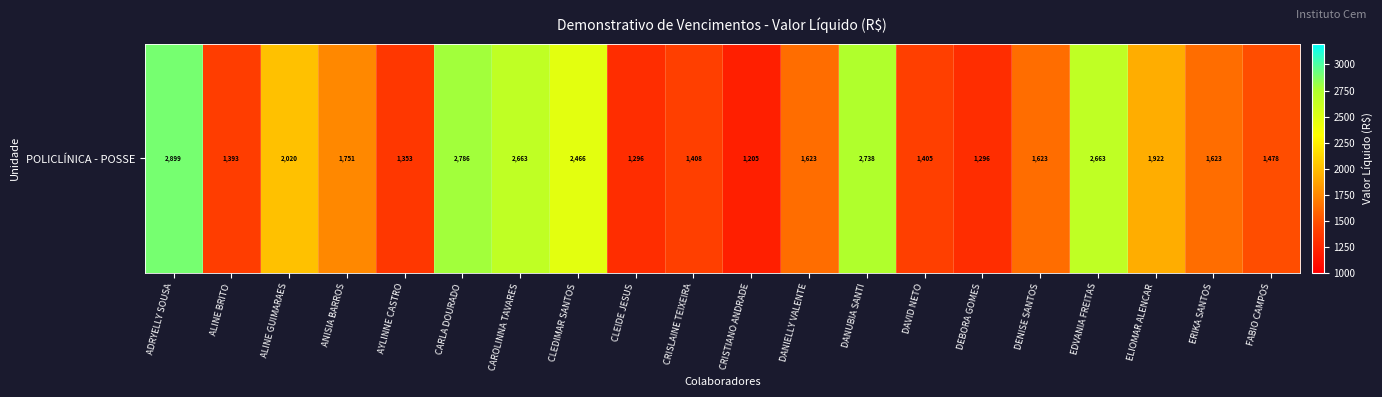

What is the ratio of the value at DANUBIA SANTI to the value at CAROLINNA TAVARES?

1.0